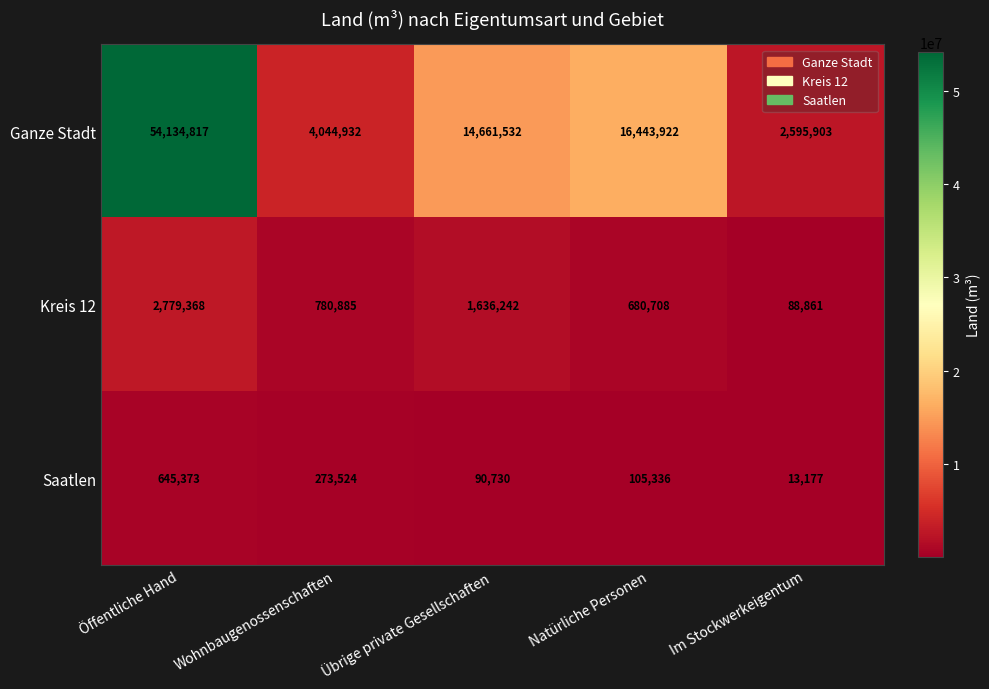

What is the minimum value shown in the chart?

13177